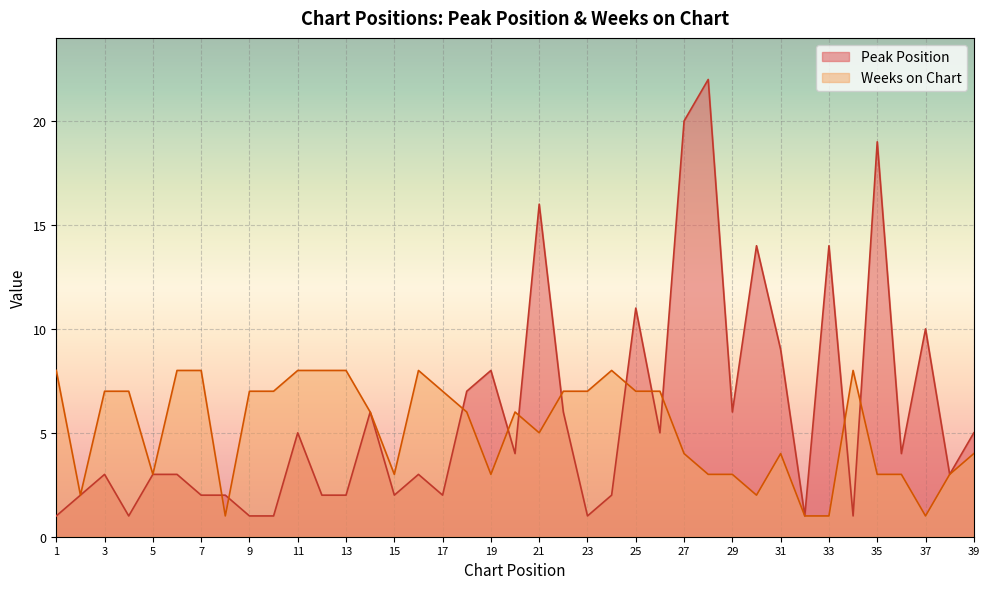

In Peak Position, how many points are lower than both neighbors (excluding endpoints)?

11